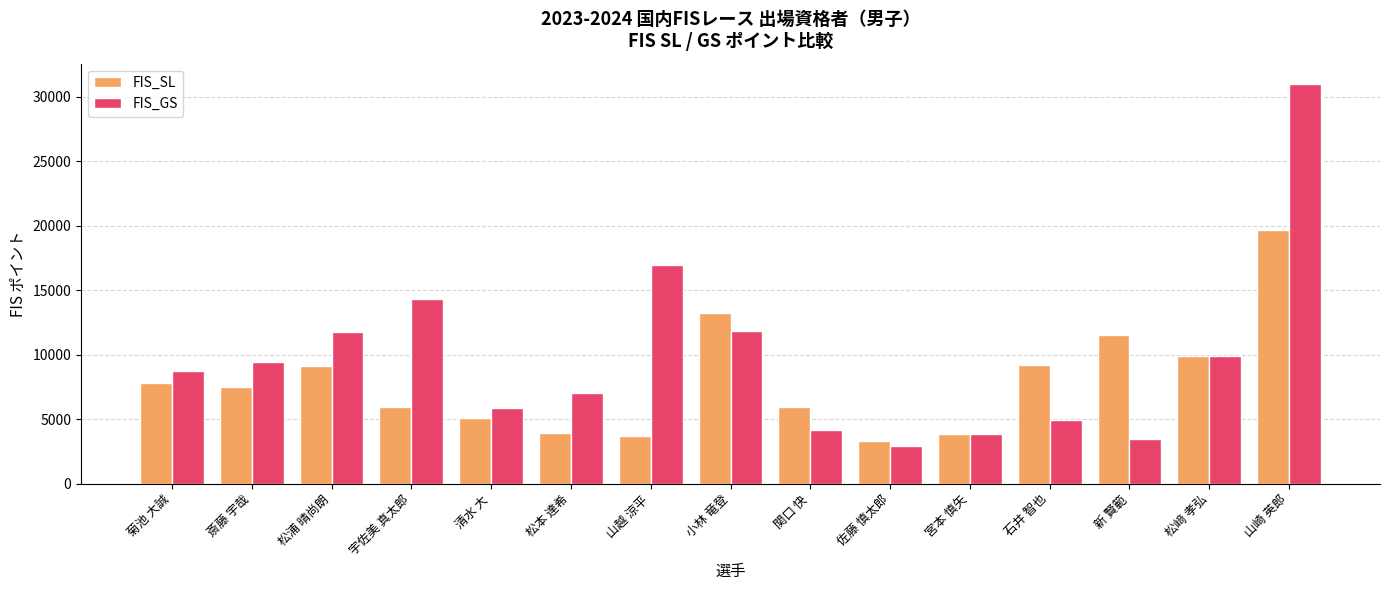

List the series in order of their peak value, highest first.

FIS_GS, FIS_SL